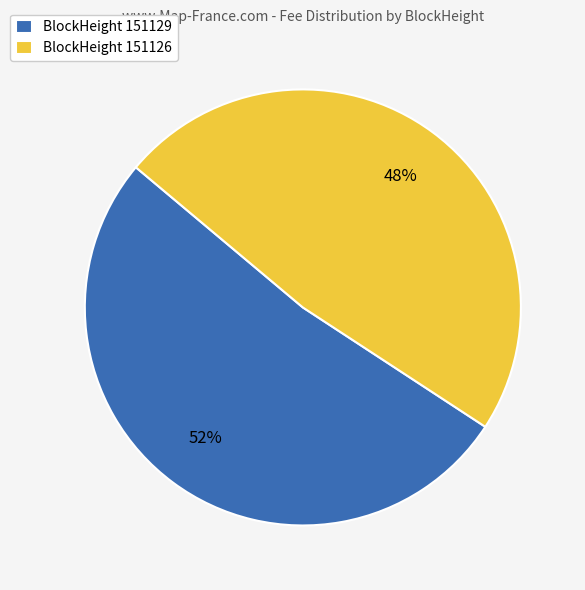

Count the number of slices in the pie.

2